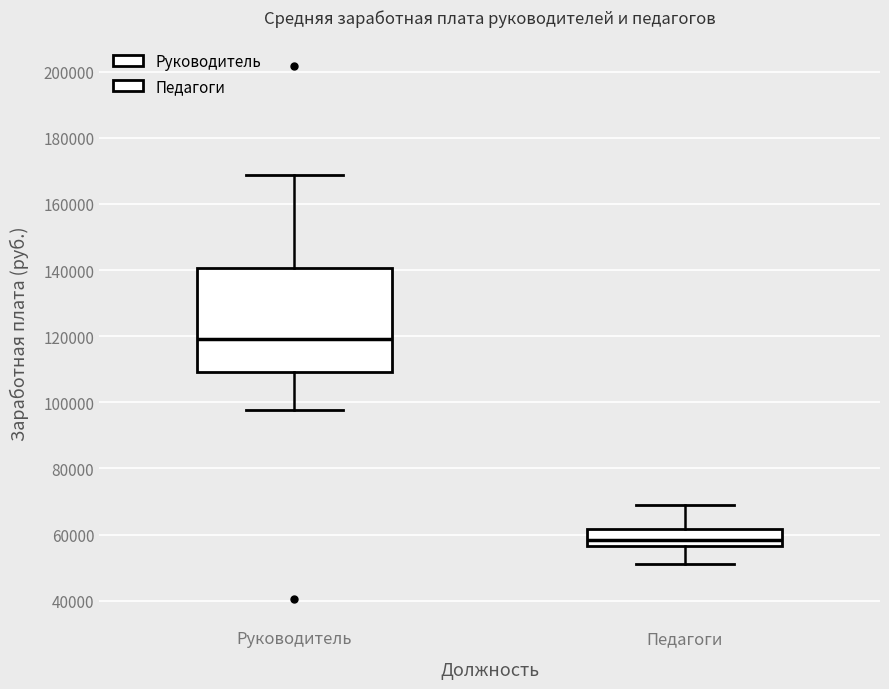

Where does the median line of the box for Руководитель sit on the y-axis? The values are not printed on the chart, so give them approximately, as read against the axis.

120000